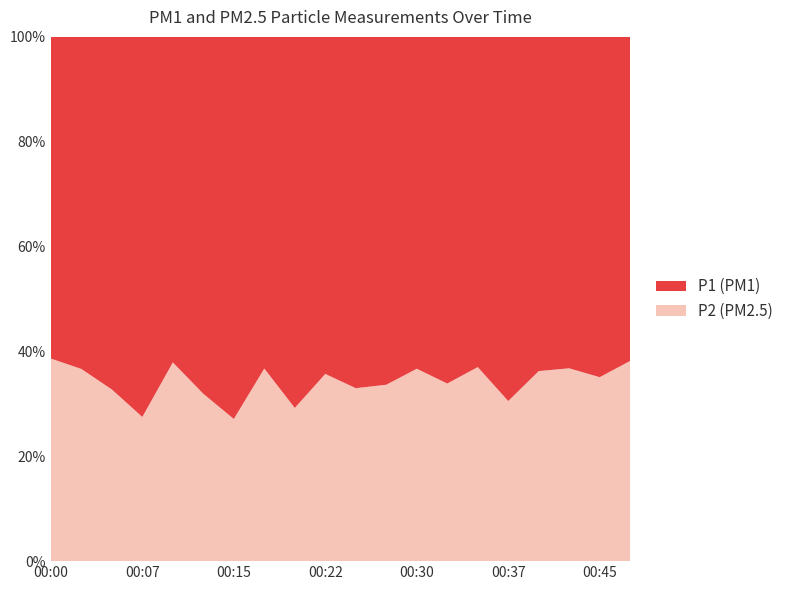

Reading left to right, transcribe all the data shown in this chart.

P2: 00:00=4.0	00:02=3.6	00:05=3.0	00:07=2.8	00:10=2.4	00:12=2.8	00:15=2.9	00:17=2.7	00:20=2.6	00:22=2.9	00:25=2.2	00:27=2.5	00:30=2.0	00:32=2.5	00:35=2.8	00:37=2.5	00:40=2.4	00:42=2.9	00:45=2.2	00:47=2.7
P1: 00:00=6.4	00:02=6.2	00:05=6.1	00:07=7.2	00:10=3.9	00:12=6.0	00:15=7.8	00:17=4.7	00:20=6.2	00:22=5.2	00:25=4.6	00:27=4.9	00:30=3.5	00:32=4.9	00:35=4.7	00:37=5.8	00:40=4.2	00:42=5.0	00:45=4.1	00:47=4.3